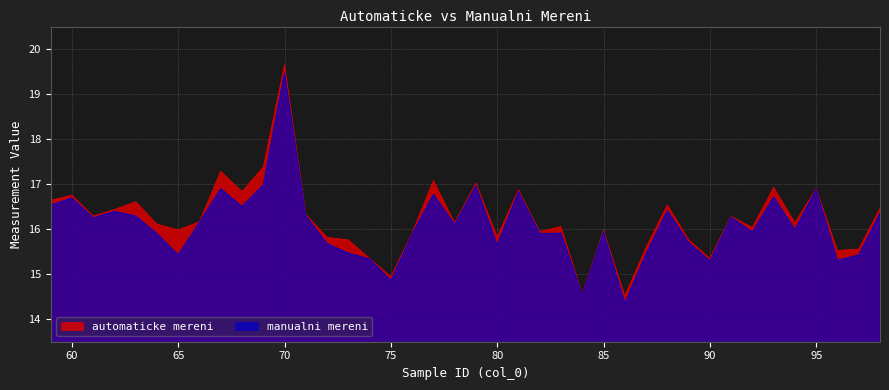

At which category does automaticke mereni reach its first local valley?

61